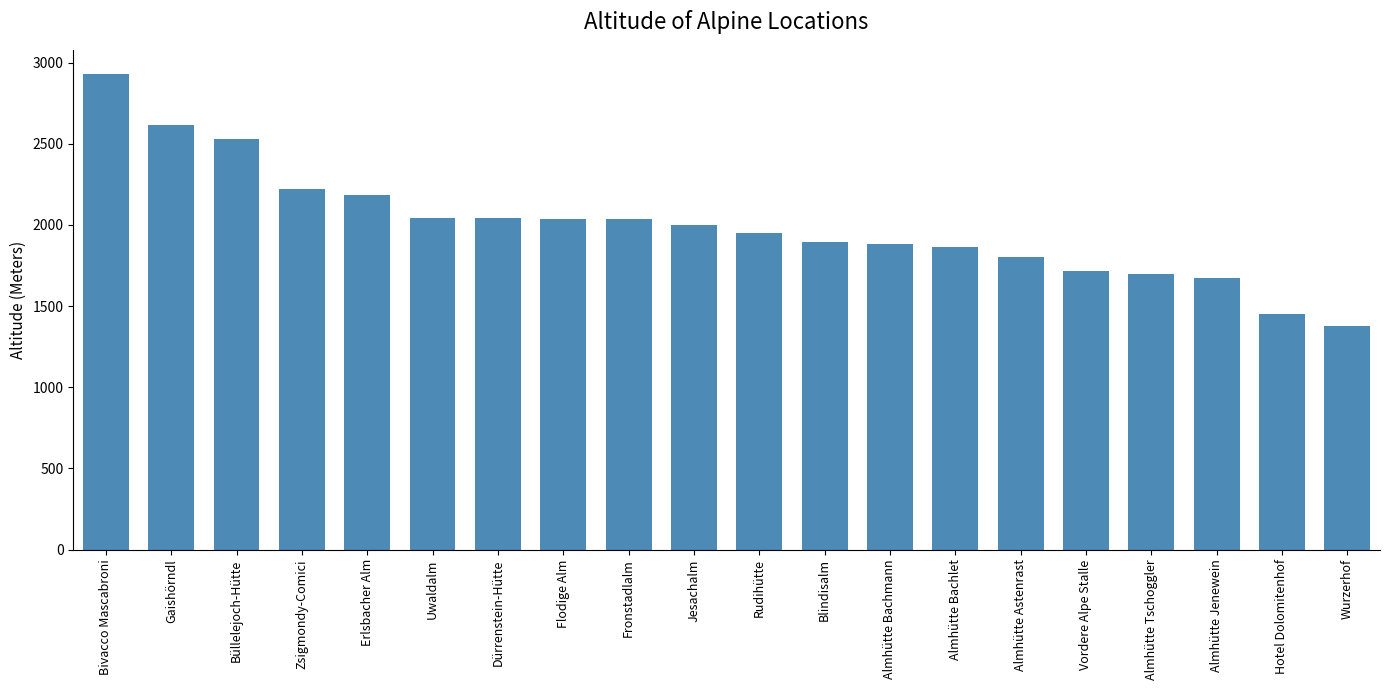

Are the bars horizontal?

No